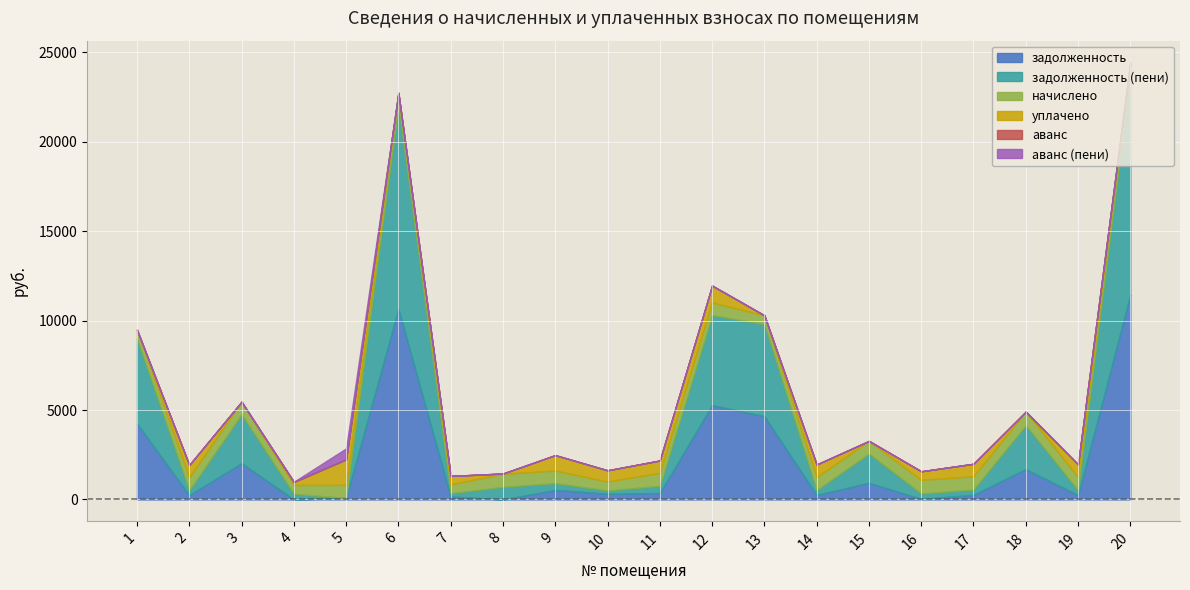

Which has a higher value, 2 or 8?

2